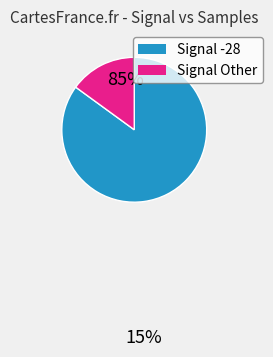

How many segments does this pie chart have?

2